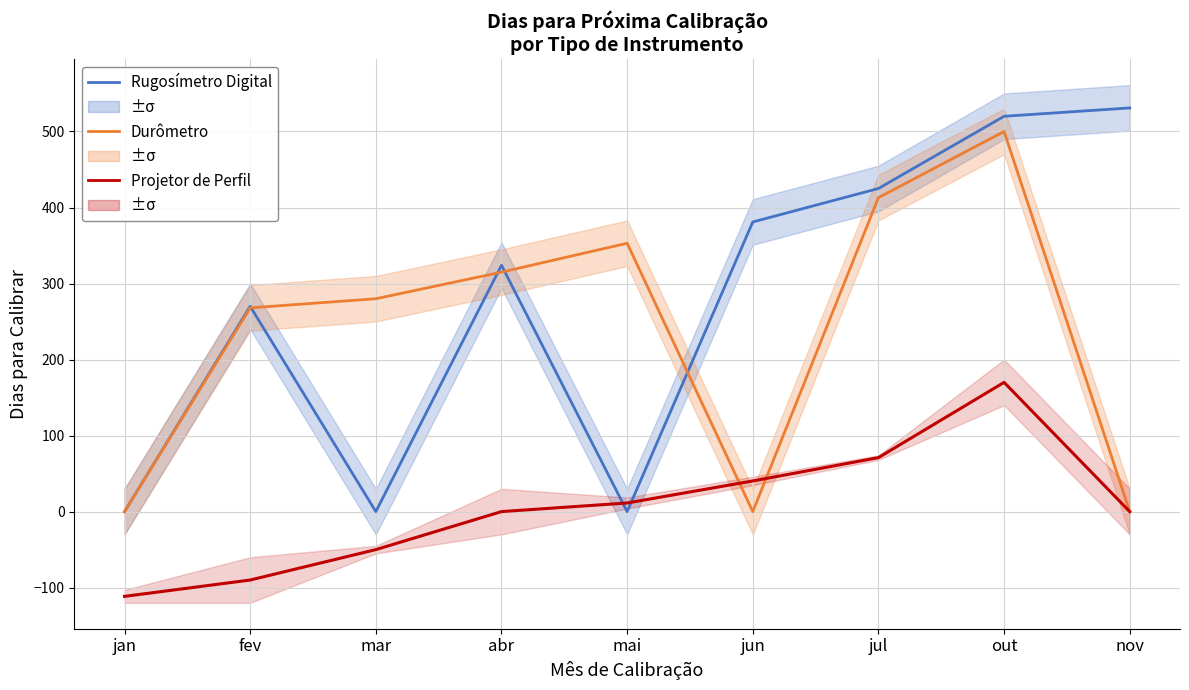

Between jan and fev, which is larger?

fev